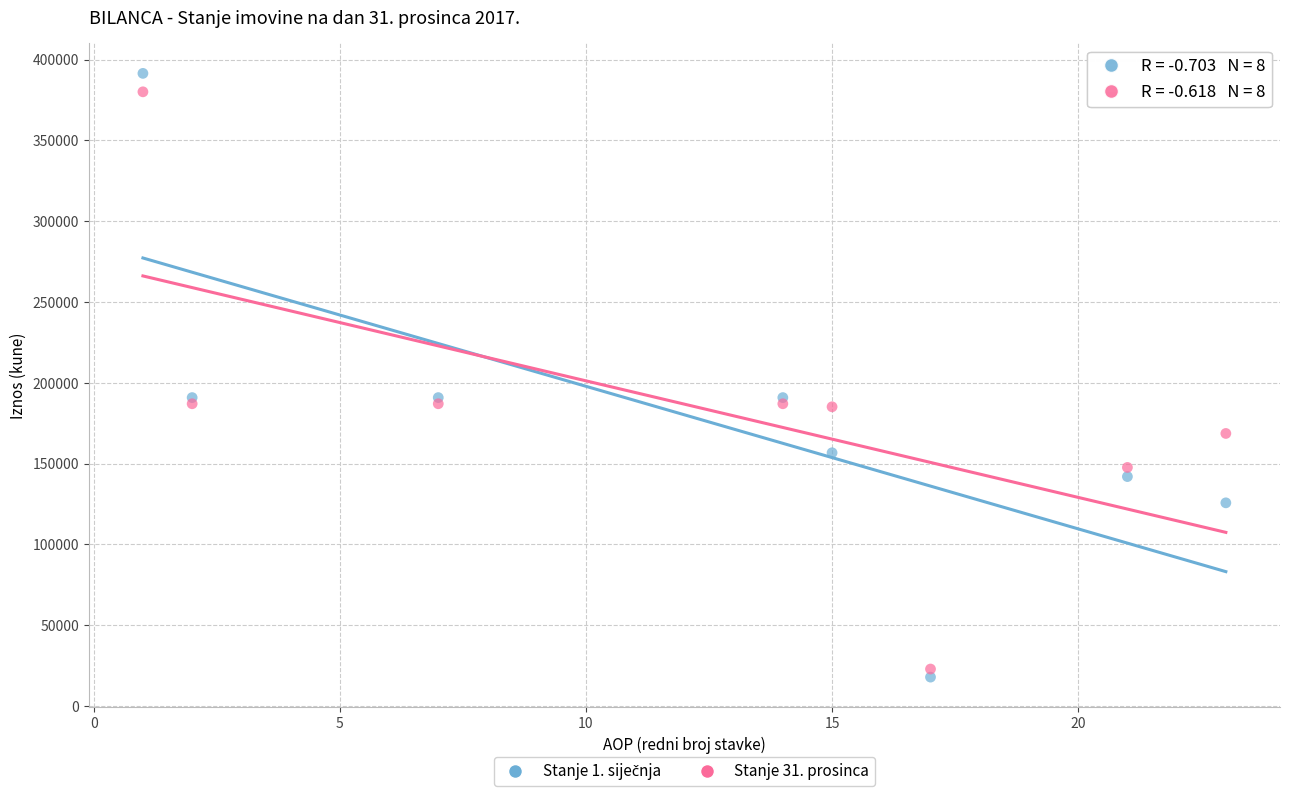

What is the X range (max minus min) for the scatter plot?

22